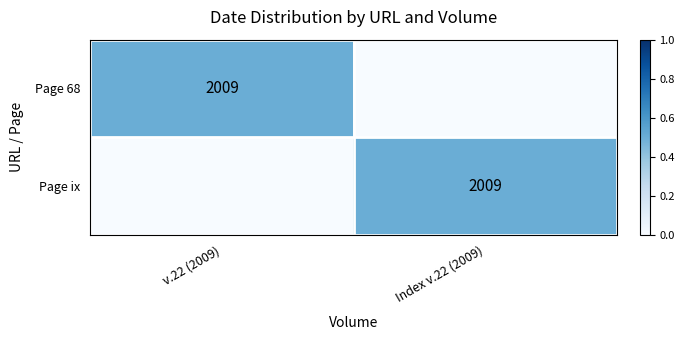

How many positive values does the Page 68 series have?

1